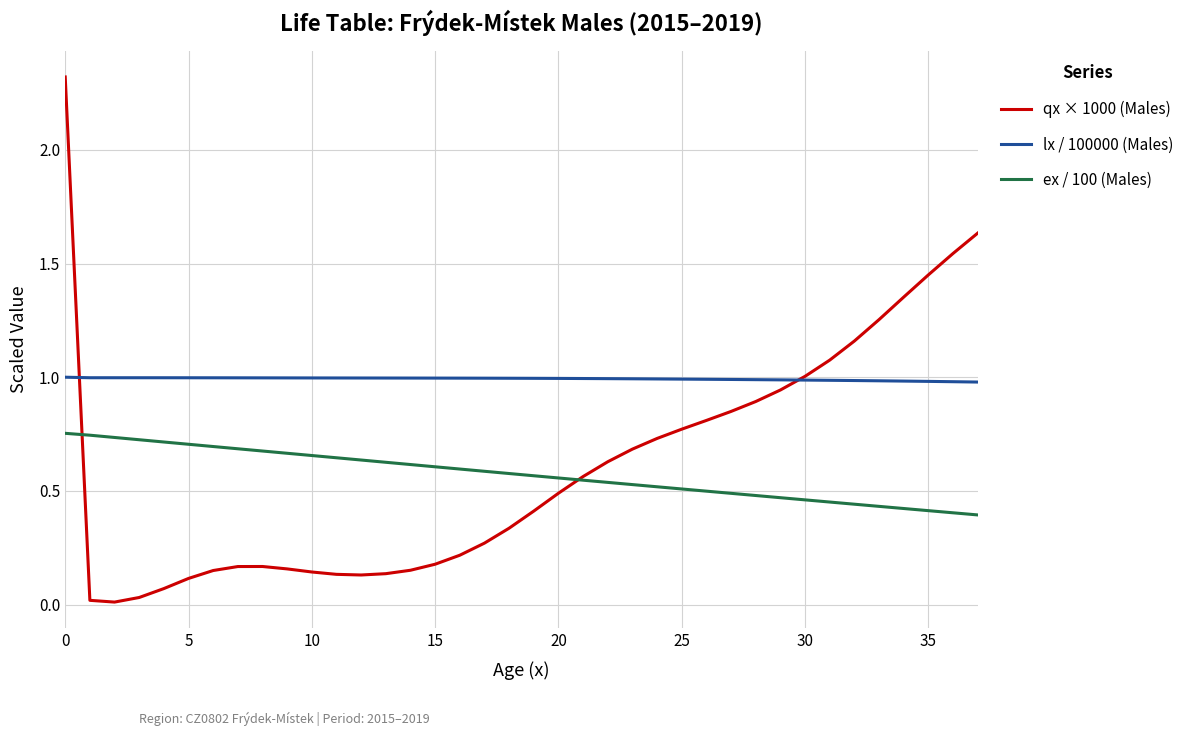

Which series has the largest range (max minus min)?

qx × 1000 (Males)